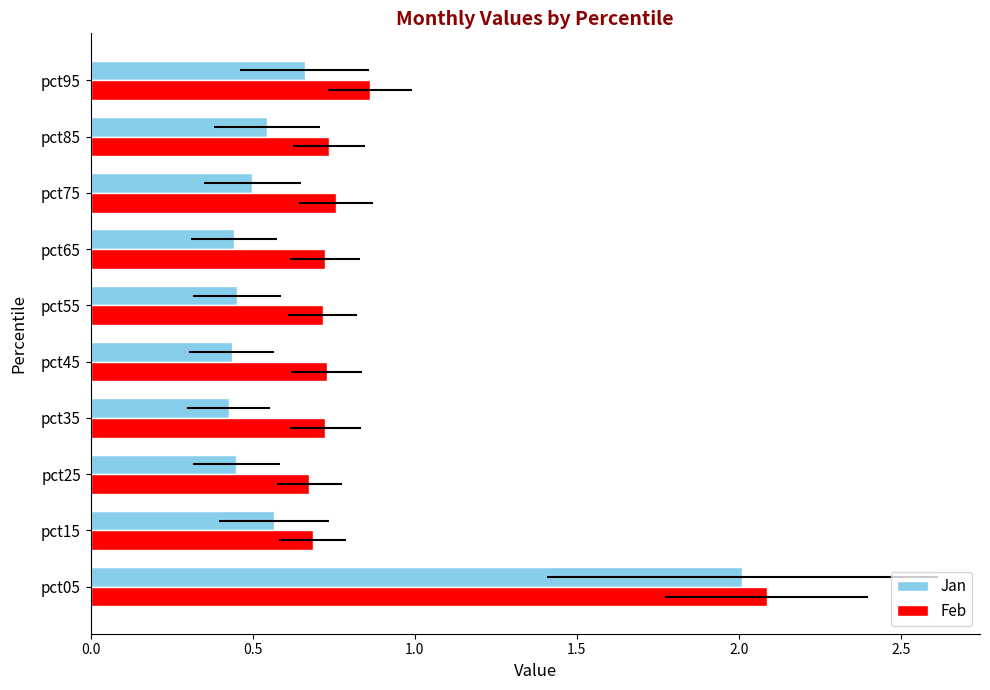

At how many categories does at least one series exceed 1?

1